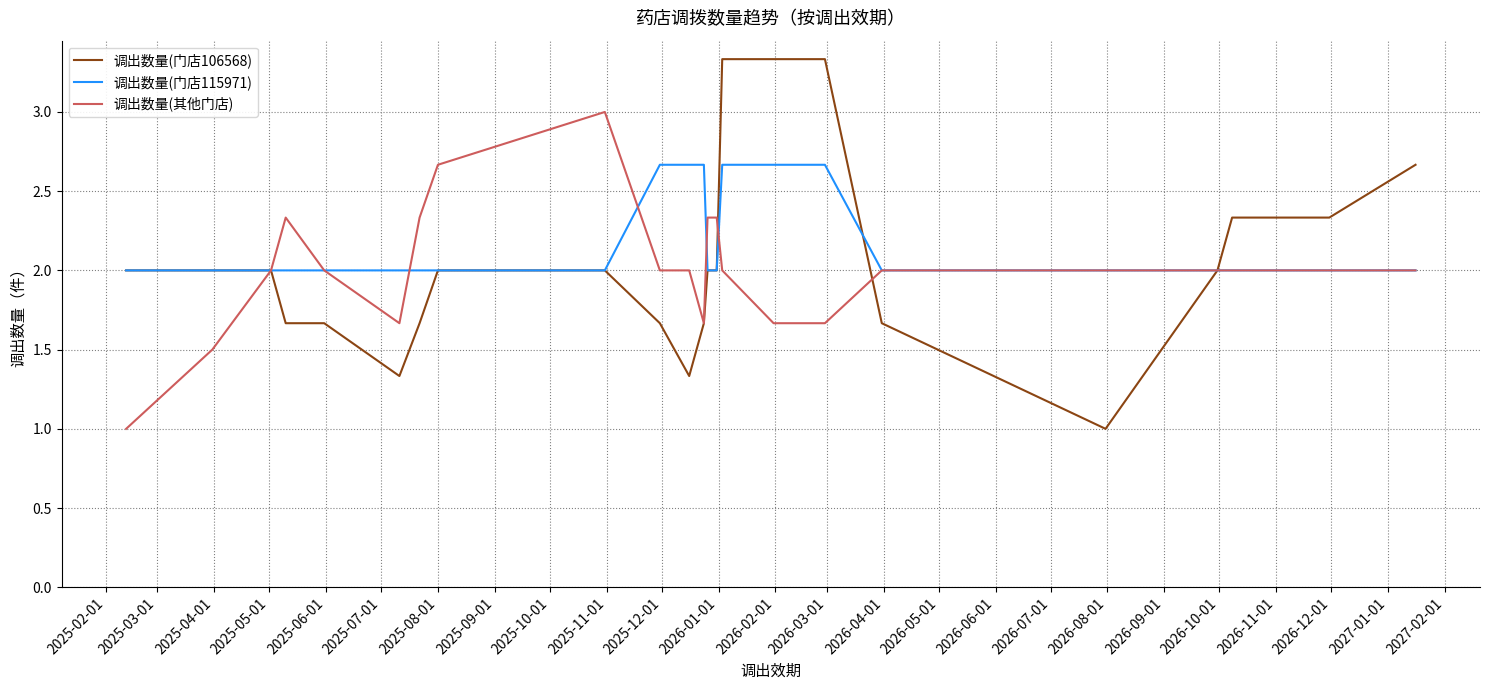

What is the minimum value for 调出数量(其他门店)?

1.0